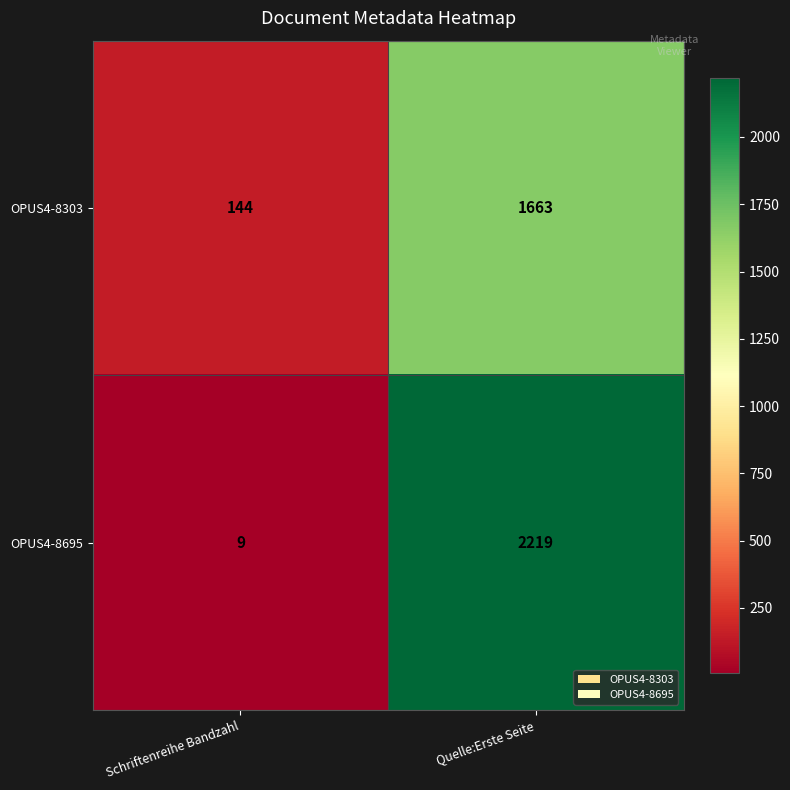

Rank the series by their maximum value, from highest to lowest.

OPUS4-8695, OPUS4-8303